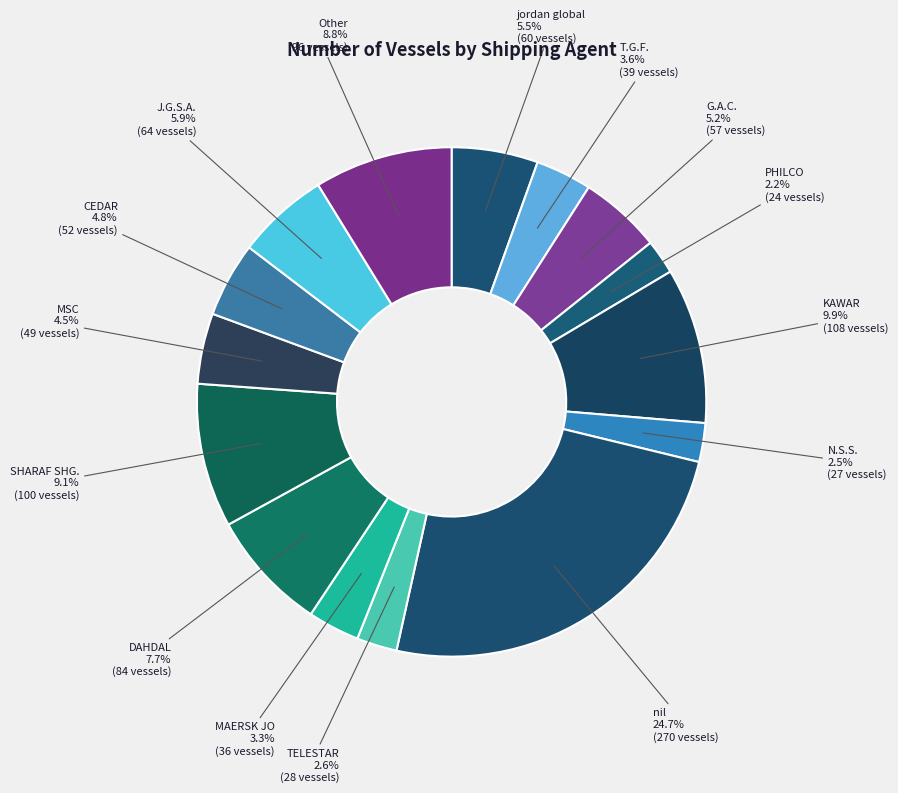

Is SHARAF SHG. the majority of the pie?

No